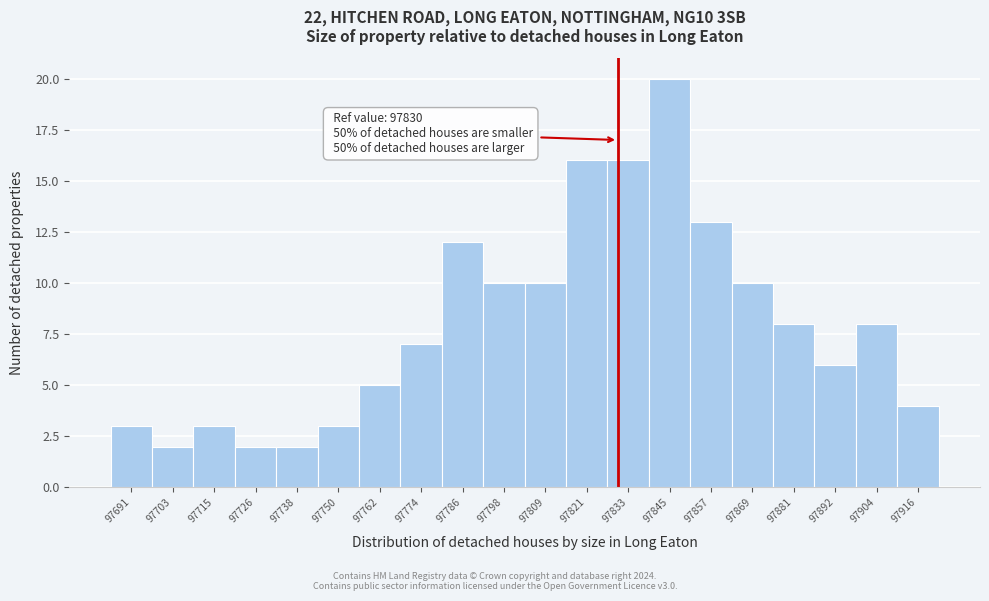

Which range on the x-axis has the tallest bar?

97840 to 97850